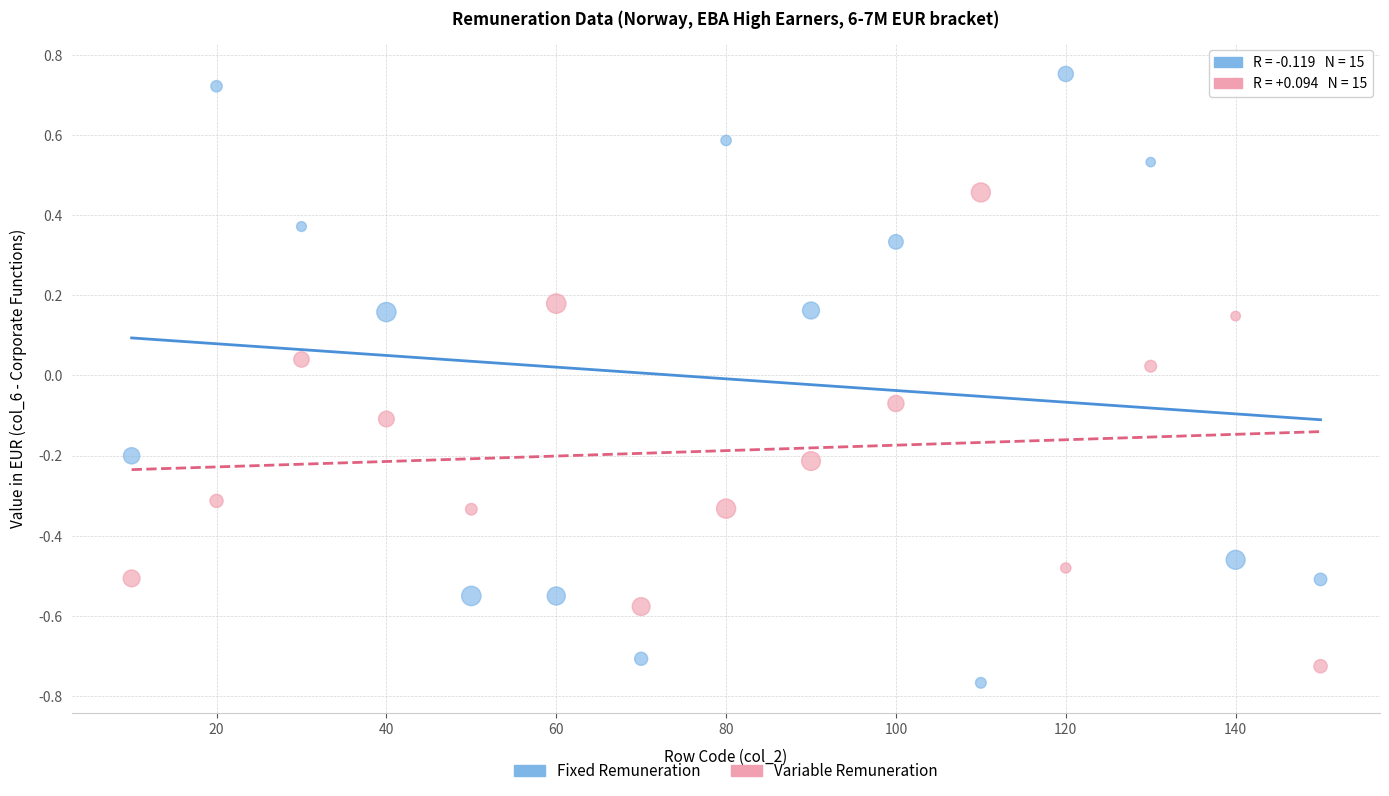

Which series reaches the maximum Y coordinate?

Fixed Remuneration